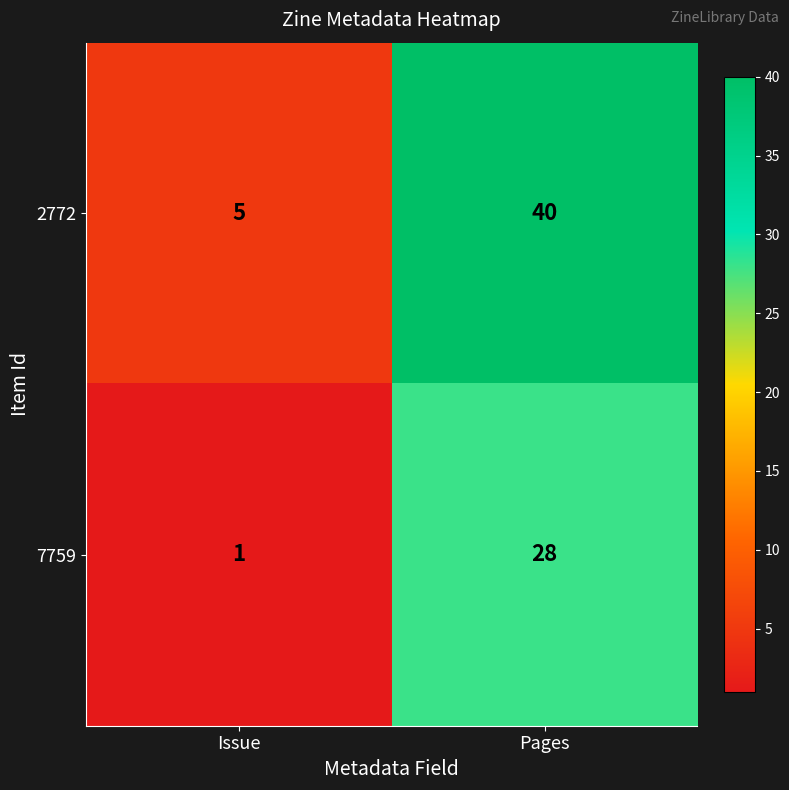

What is the difference between the maximum and minimum values in the 7759 series?

27